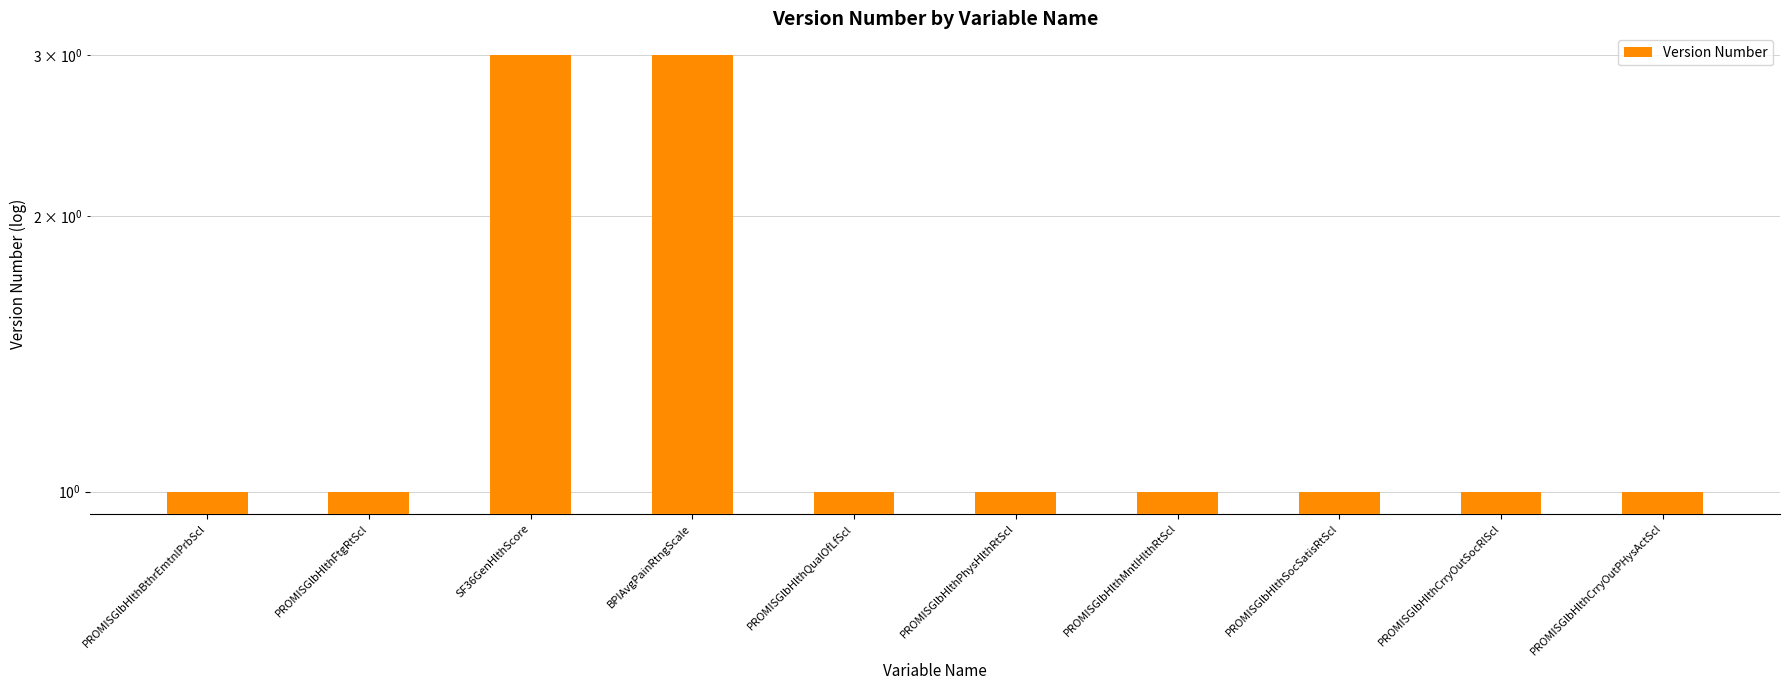

Where is the data nearest to the value 2?

PROMISGlbHlthBthrEmtnlPrbScl